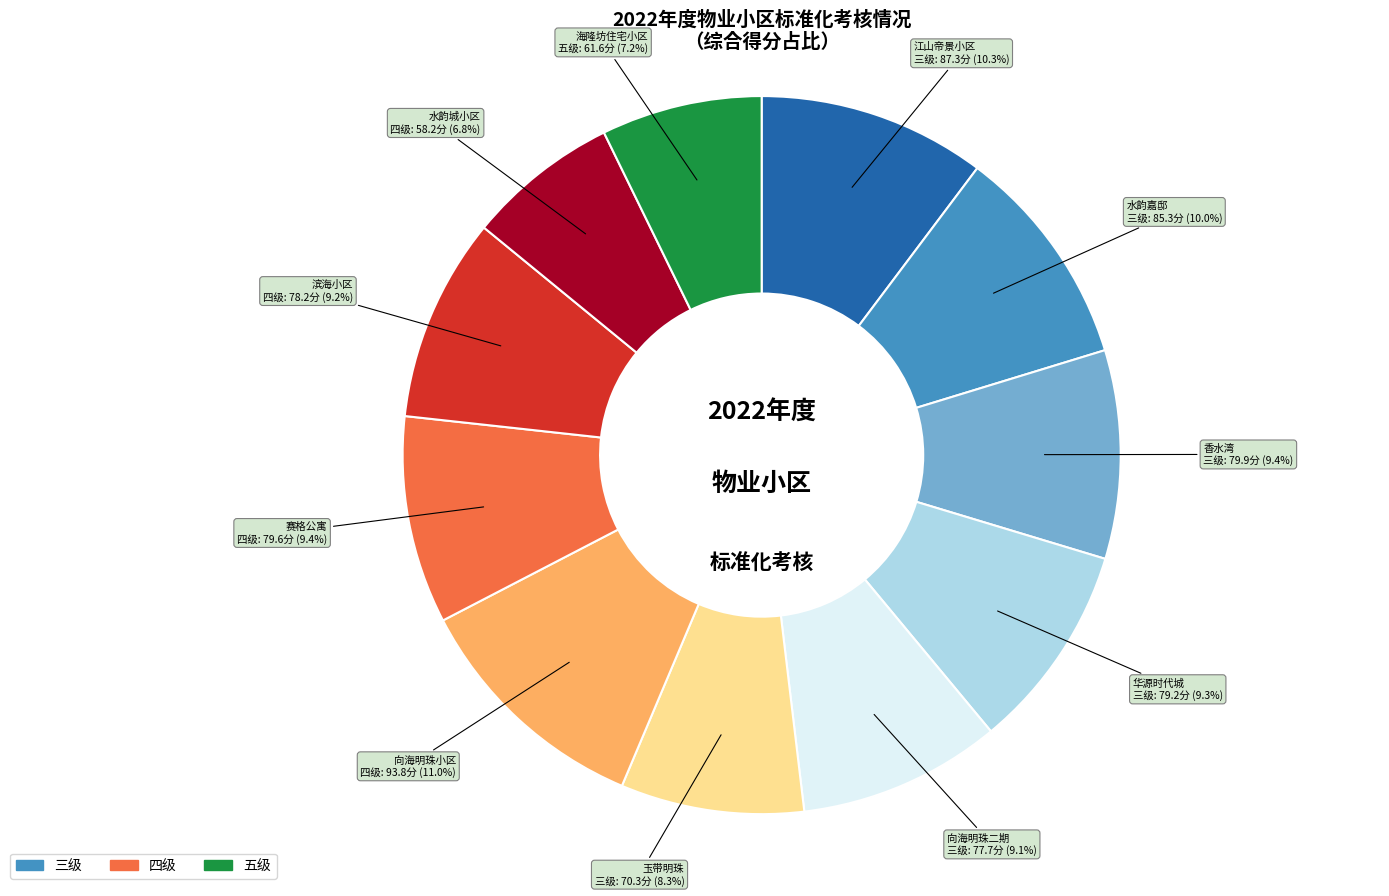

Is there any slice that represents more than half of the pie?

No